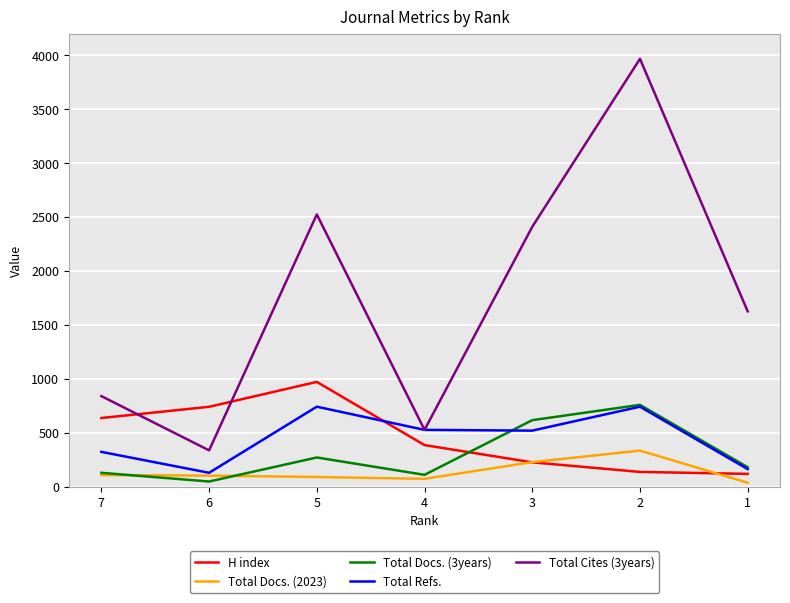

What is the lowest value of the Total Refs. series?

128